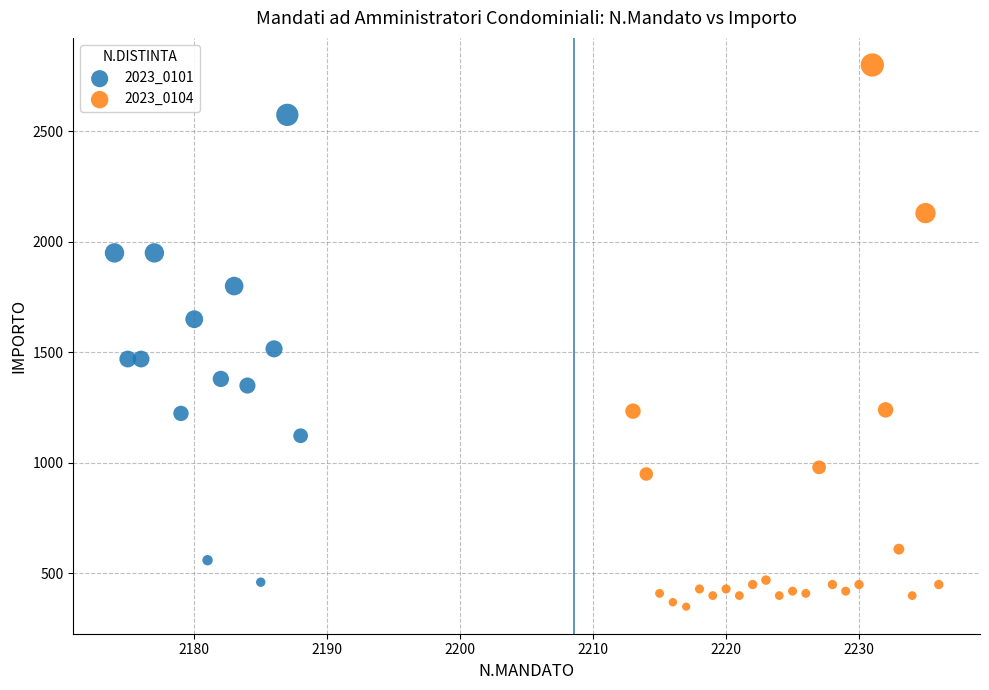

Which series contains the lowest Y value?

2023_0104